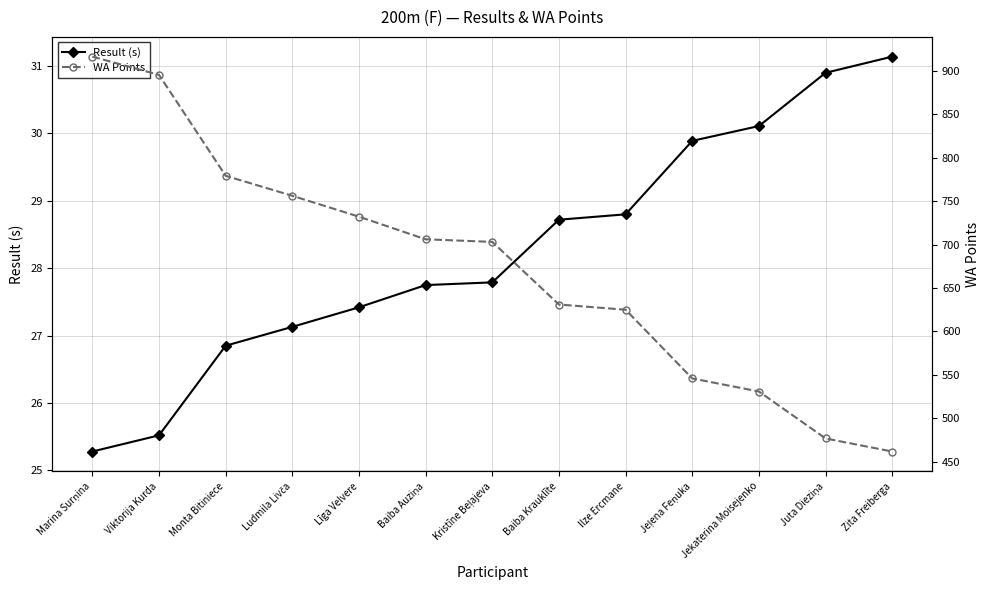

True or false: Result (s) has more than 0 points higher than both neighbors.

False